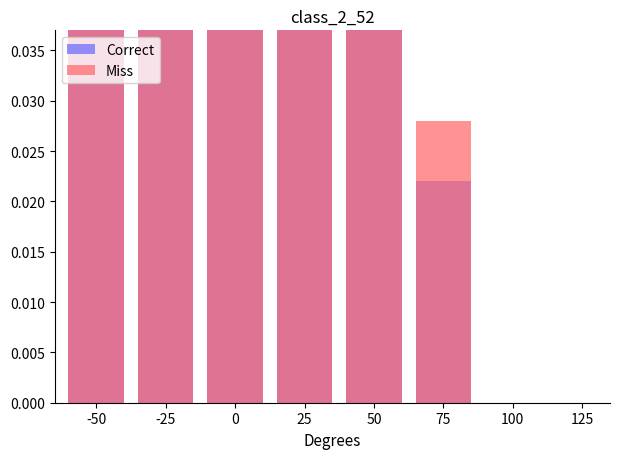

How many bars are there in total?

12